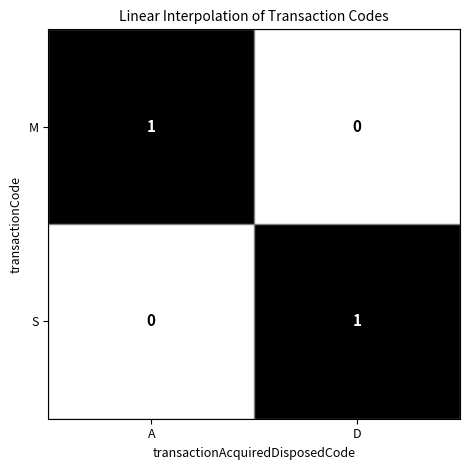

The M series shows 2 at A. True or false?

False